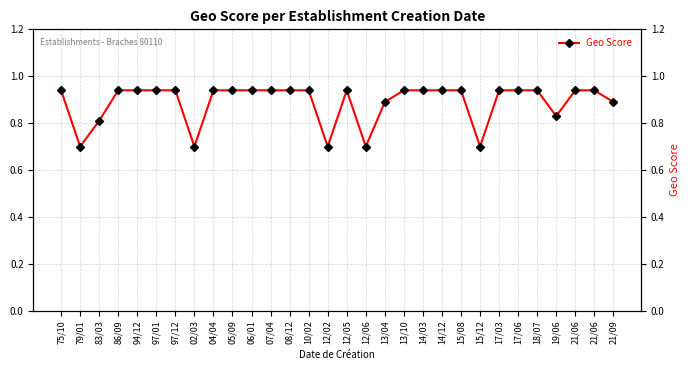

True or false: there are more than 1 points higher than both neighbors.

False